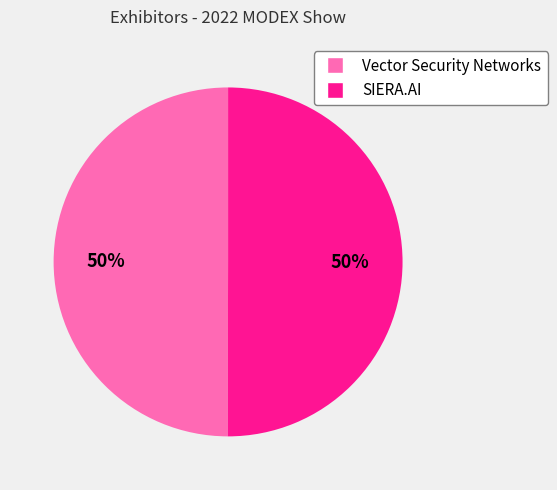

Is the sum of SIERA.AI and Vector Security Networks greater than half?

Yes